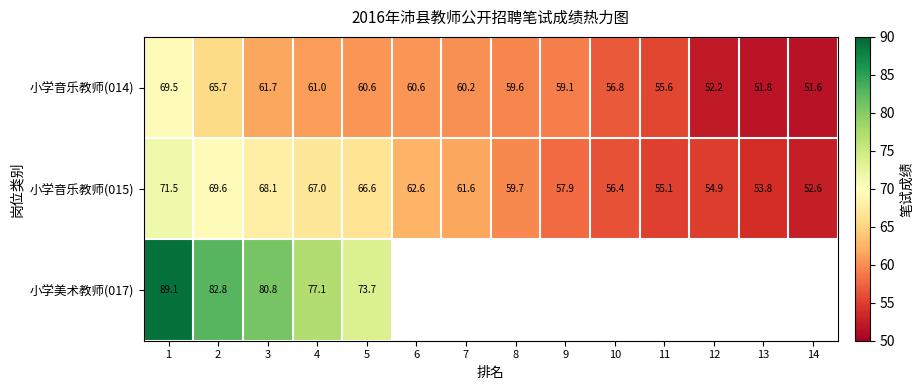

The 小学音乐教师(014) series shows 96.1 at 9. True or false?

False